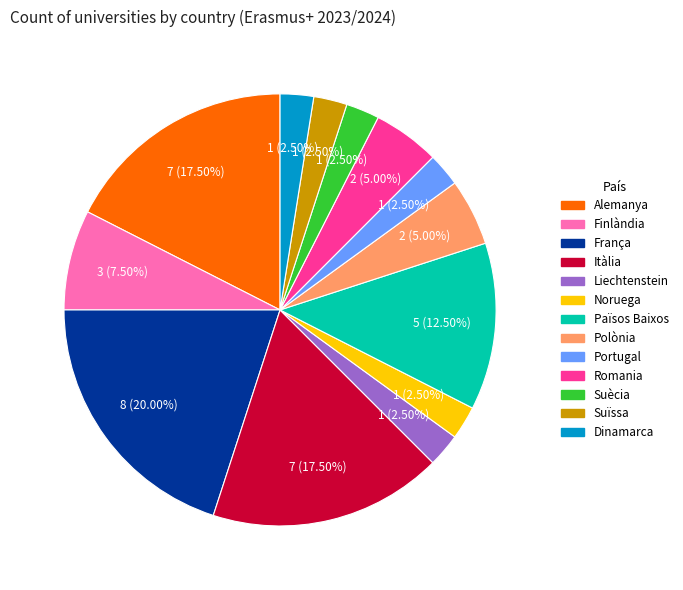

Is there a majority slice in this chart?

No